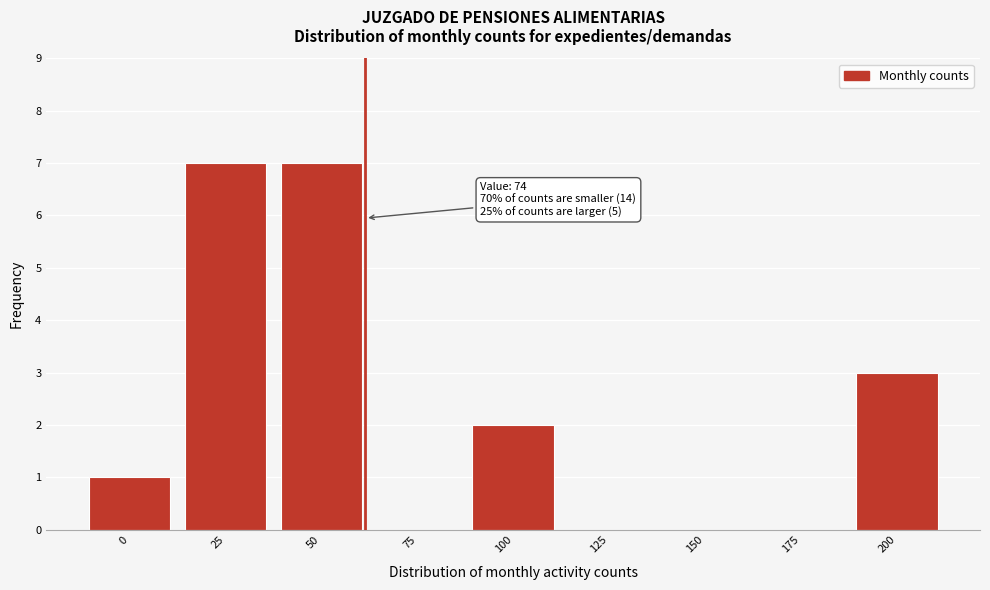

Reading left to right, list all the values displayed in this chart.

0=1	25=7	50=7	75=0	100=2	125=0	150=0	175=0	200=3